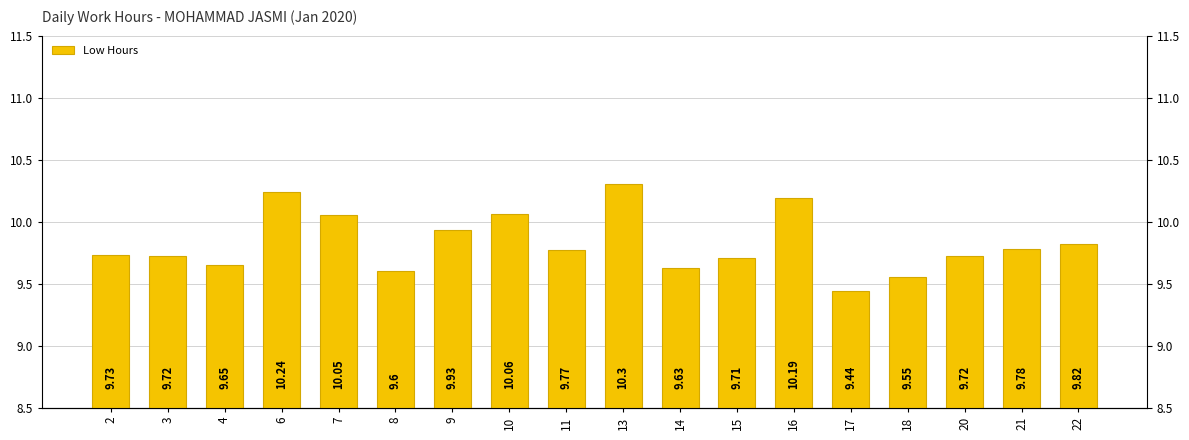

Rank the categories by value from highest to lowest.

13, 6, 16, 10, 7, 9, 22, 21, 11, 2, 3, 20, 15, 4, 14, 8, 18, 17